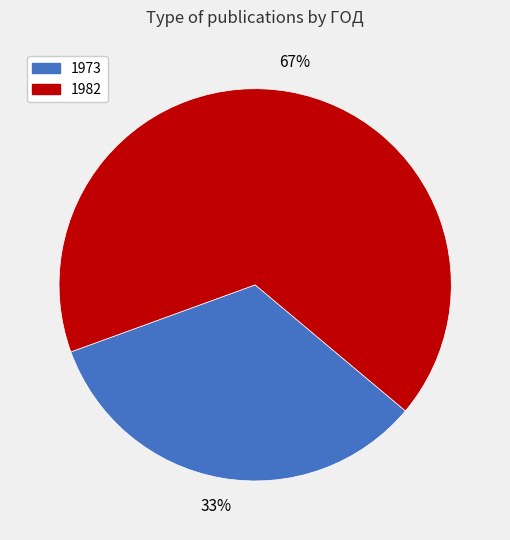

Which slice is the largest?

1982